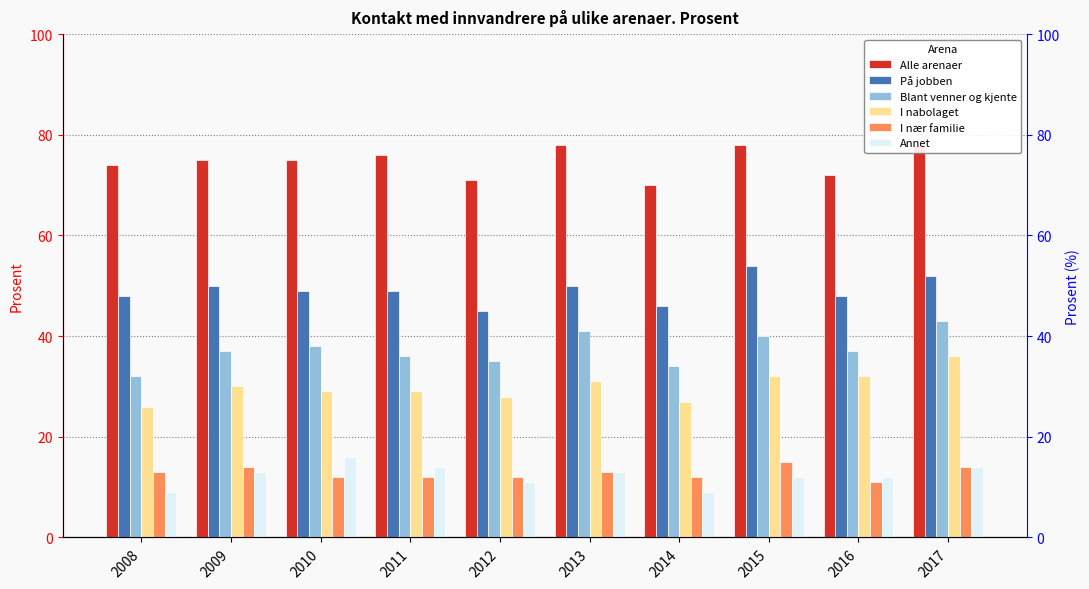

At which label does Alle arenaer first exceed 75?

2011